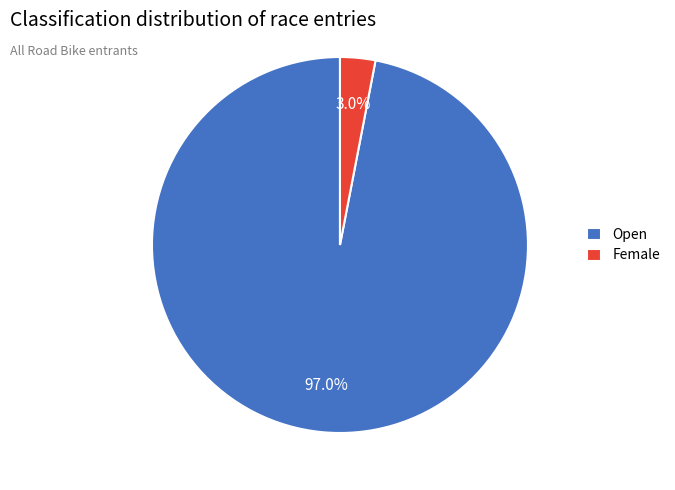

How many slices are in this pie chart?

2